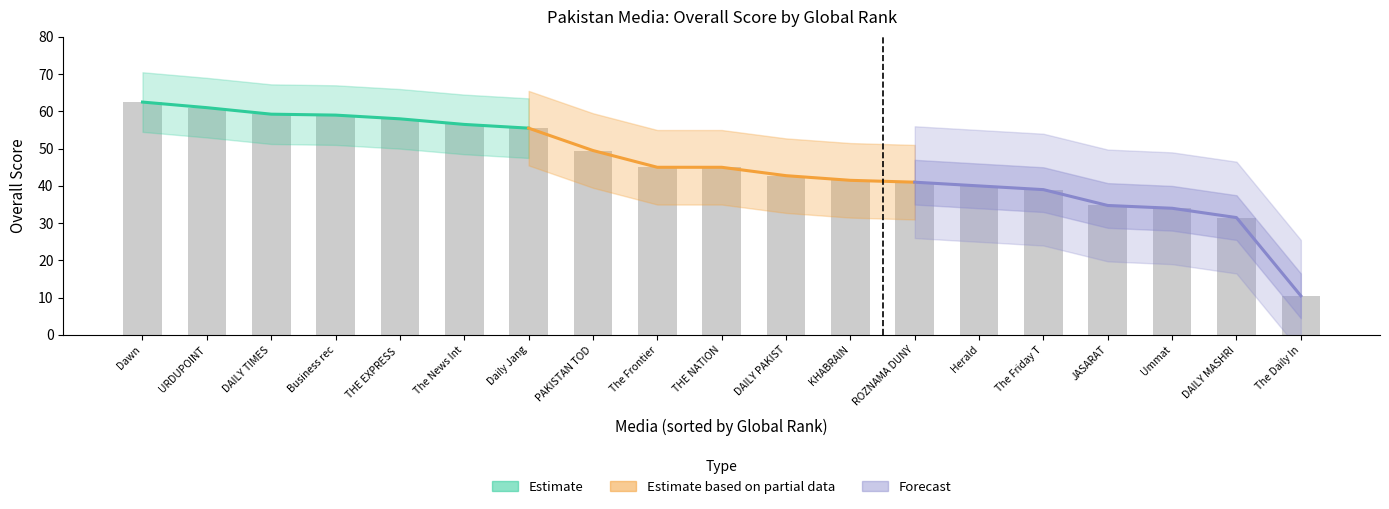

What is the sum of the Estimate values at Daily Jang and THE EXPRESS ?

113.5